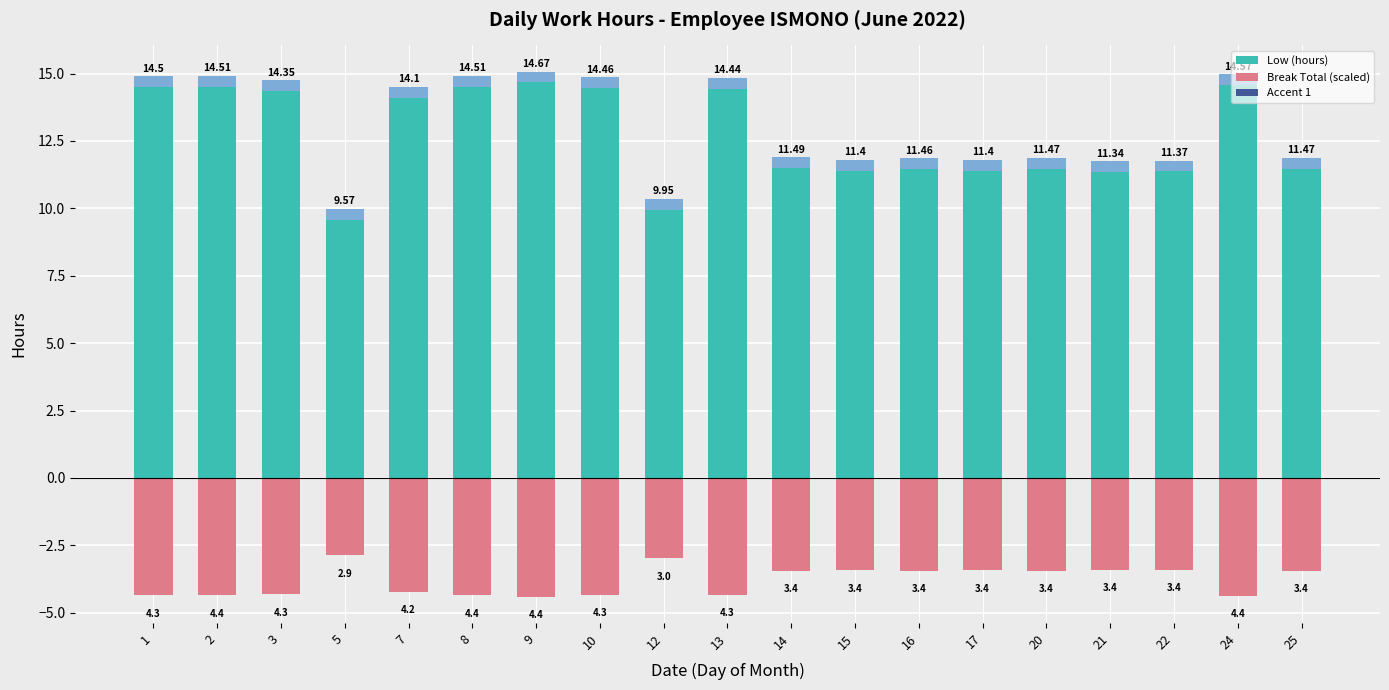

Which series changed the most between 1 and 13?

Low (hours)